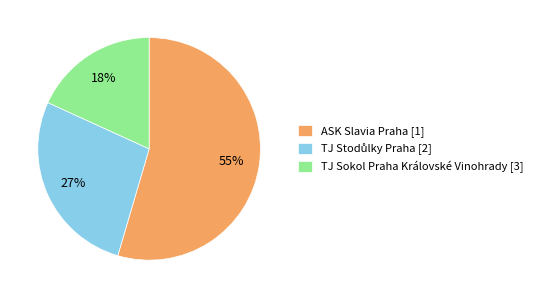

Does any single category account for the majority?

Yes